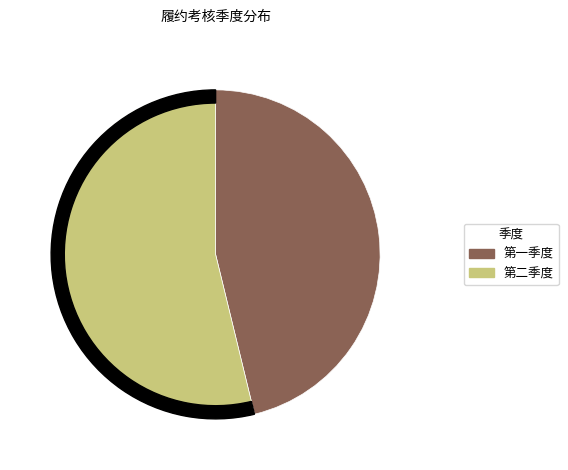

To the nearest percent, what percentage of the pie is 第二季度?

54%